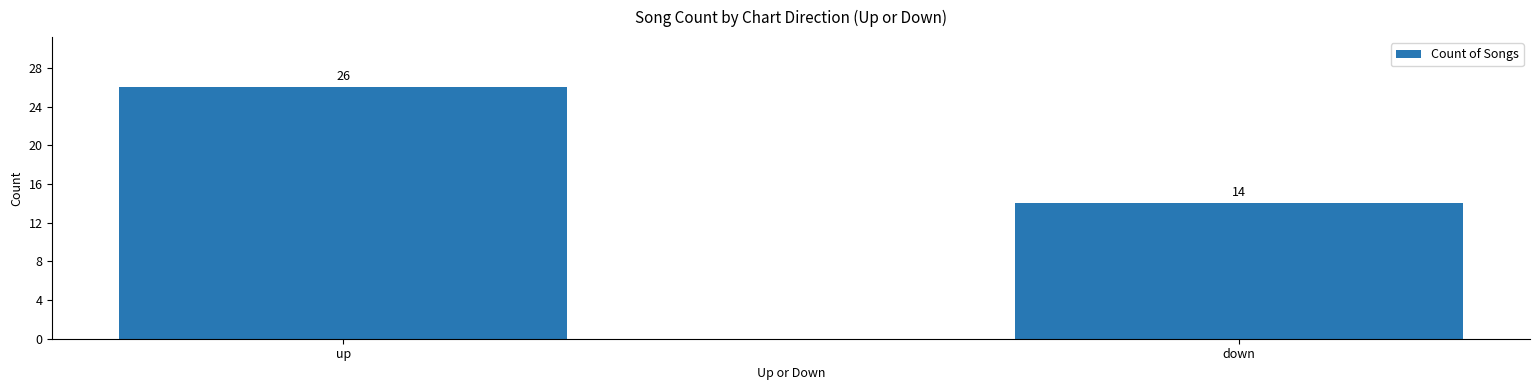

What is the difference between the maximum and minimum values?

12